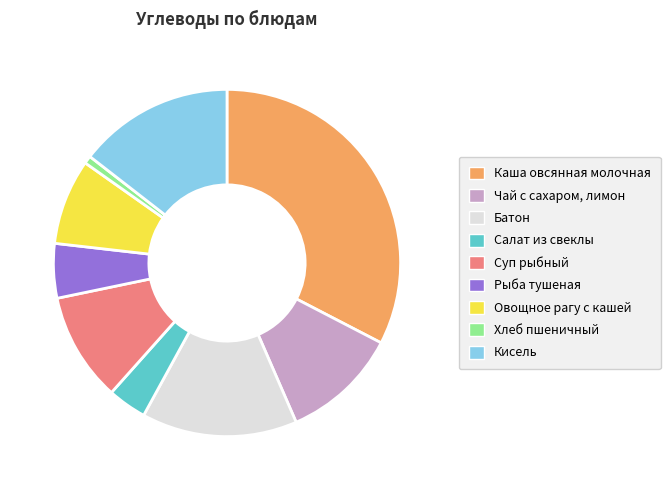

Is the sum of Овощное рагу с кашей and Батон greater than half?

No